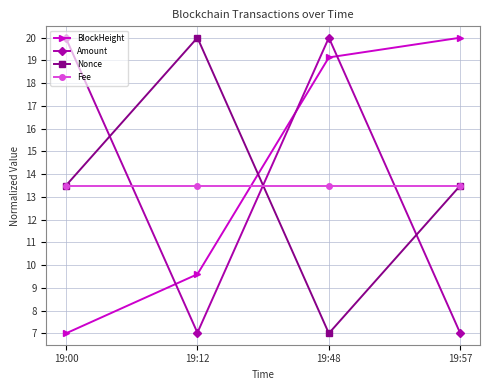

What is the smallest value displayed?

7.0